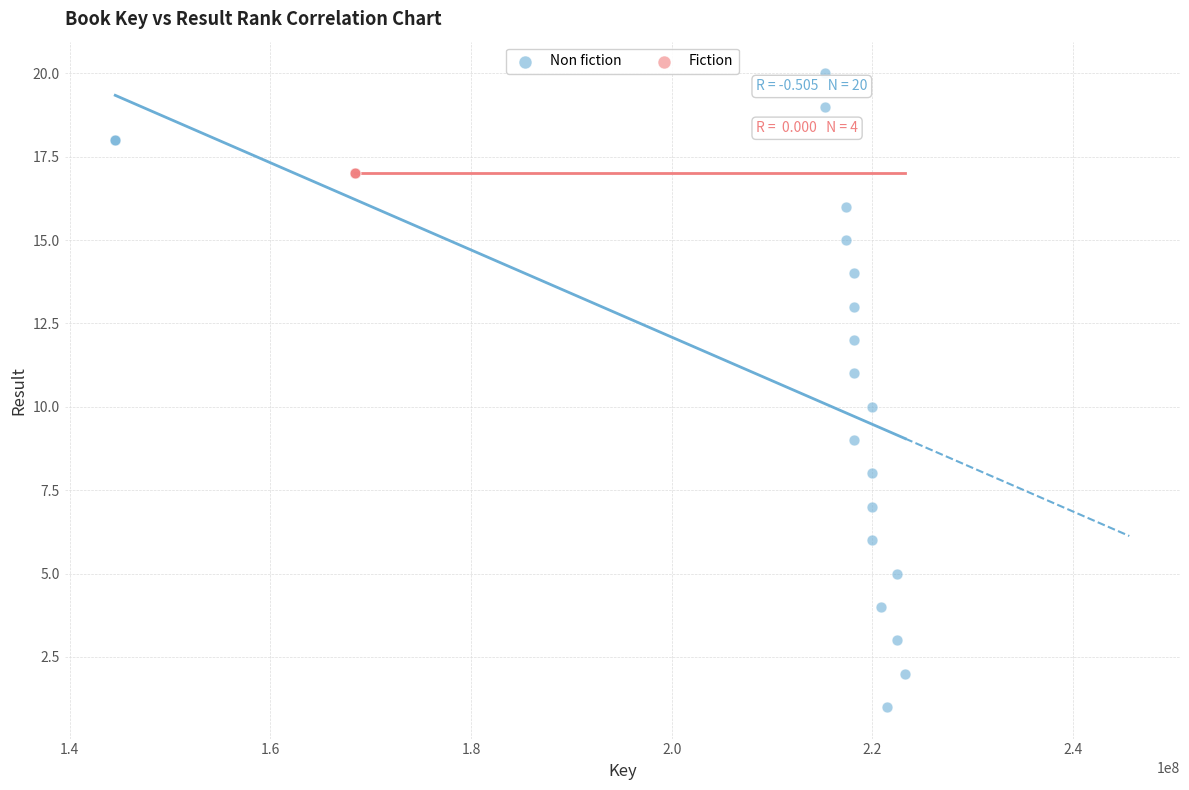

Which series reaches the maximum Y coordinate?

Non fiction